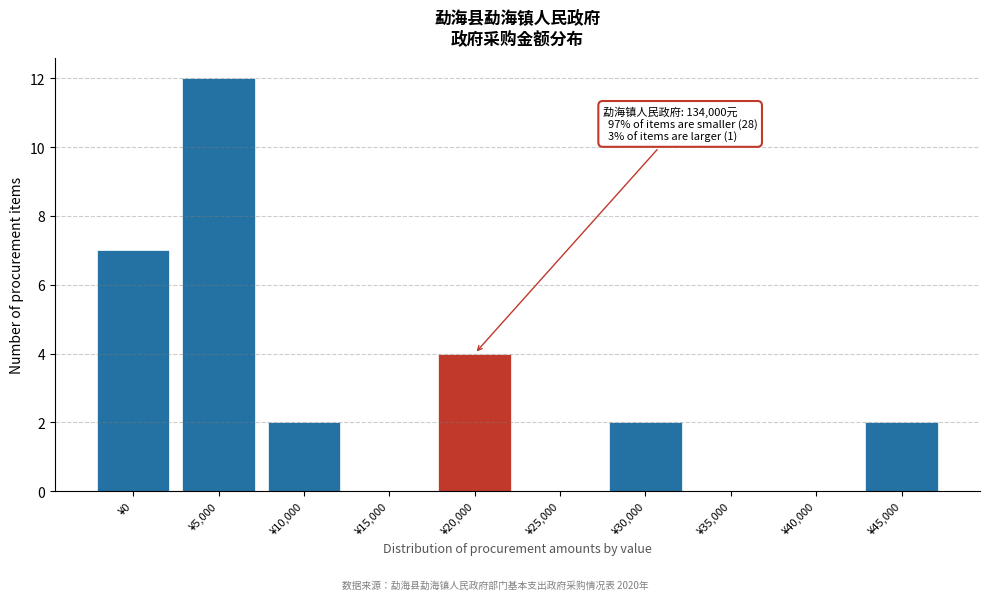

Reading left to right, extract all data points from this chart.

¥0=7	¥5,000=12	¥10,000=2	¥15,000=0	¥20,000=4	¥25,000=0	¥30,000=2	¥35,000=0	¥40,000=0	¥45,000=2